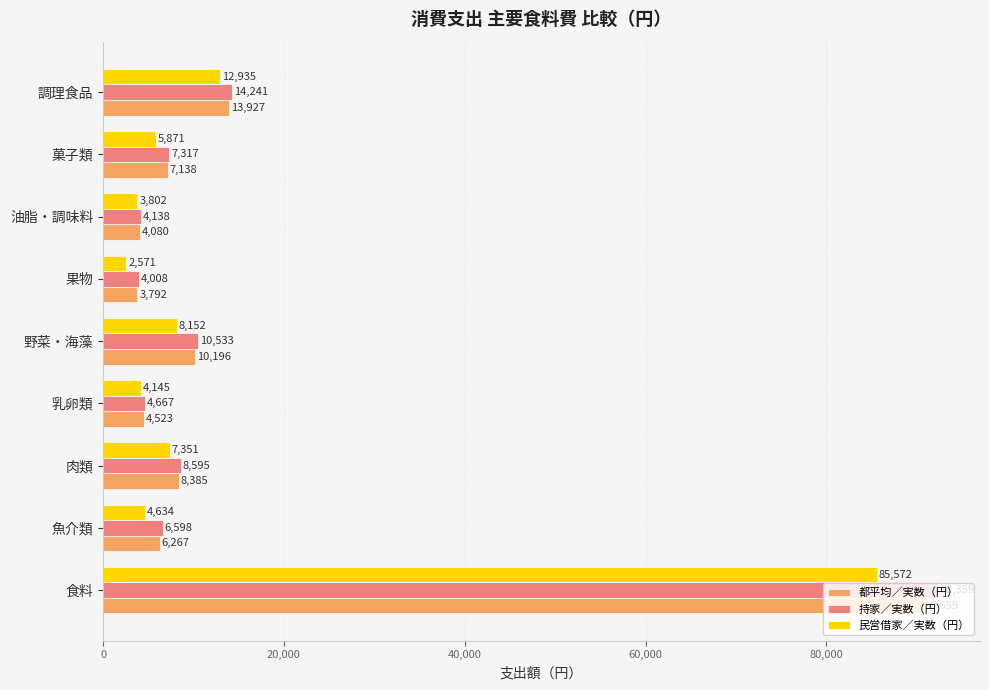

List the series in order of their peak value, lowest first.

民営借家／実数（円）, 都平均／実数（円）, 持家／実数（円）